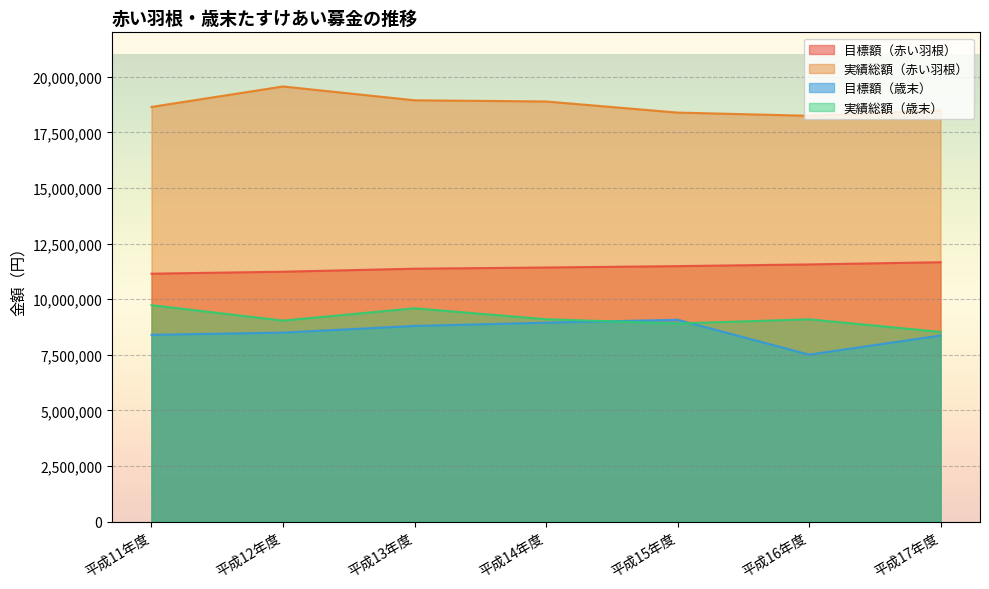

The value of 目標額（歳末） at 平成12年度 is 3183672. True or false?

False